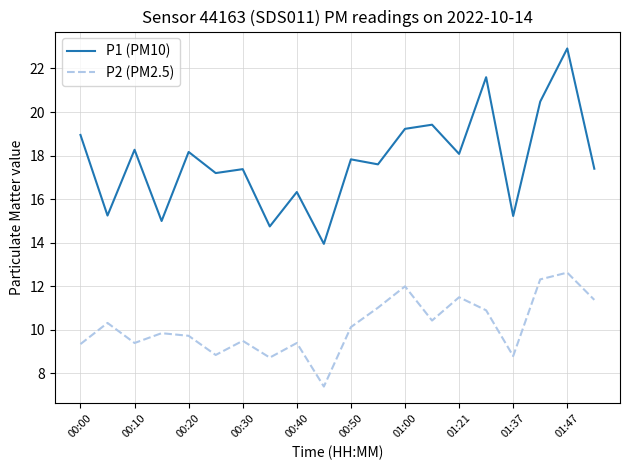

Rank the series by their average value, from highest to lowest.

P1 (PM10), P2 (PM2.5)